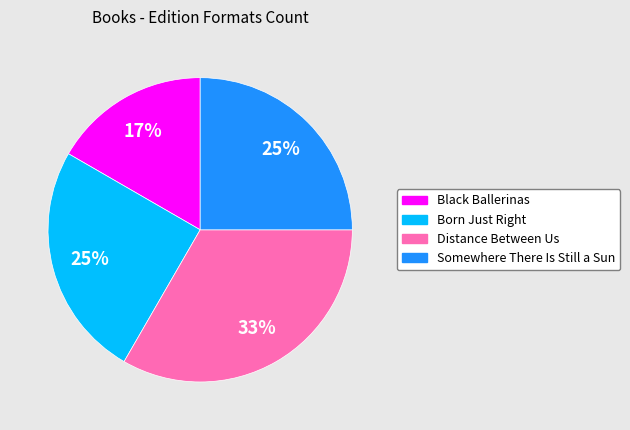

To the nearest percent, what percentage of the pie is Somewhere There Is Still a Sun?

25%